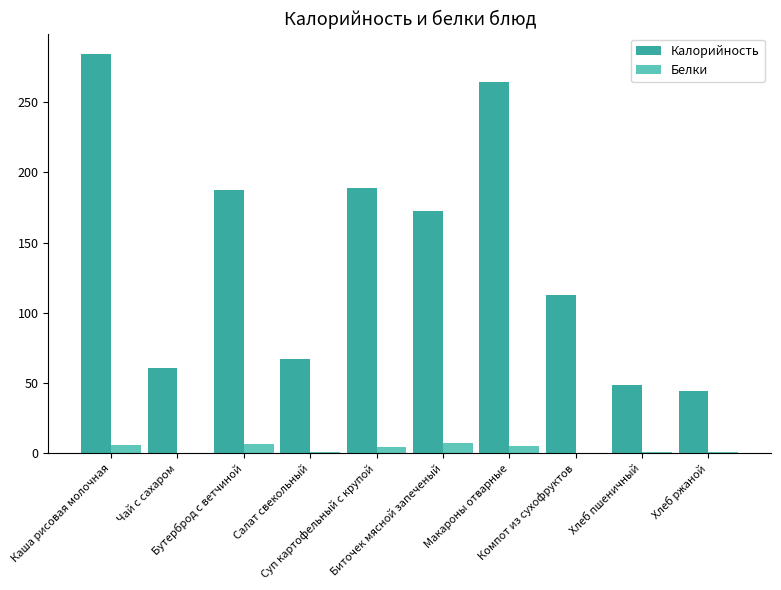

What is the sum of all Белки values?

33.4